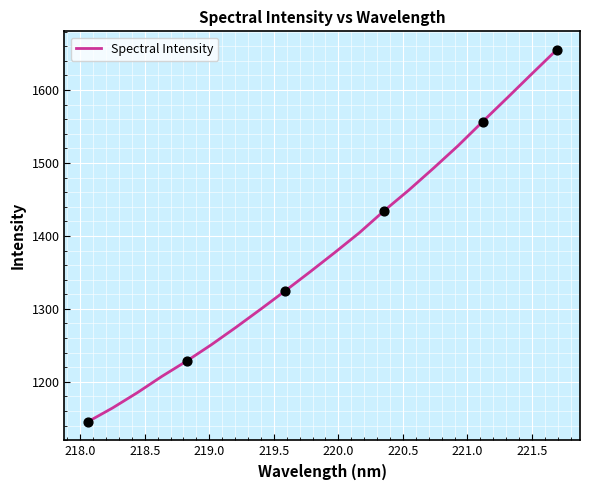

What is the maximum value shown in the chart?

1654.9